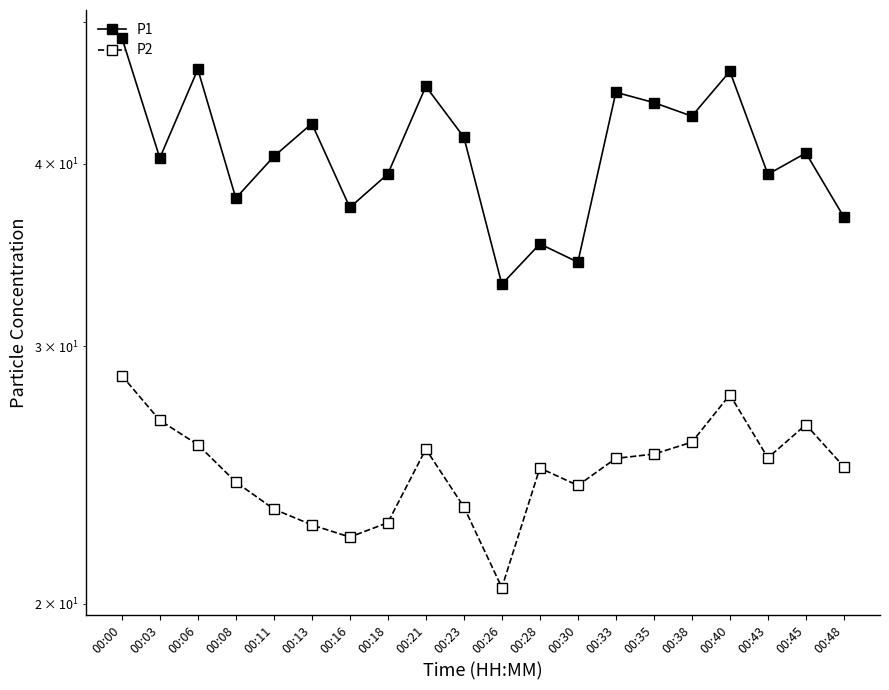

At which category does P2 reach its first local peak?

00:21